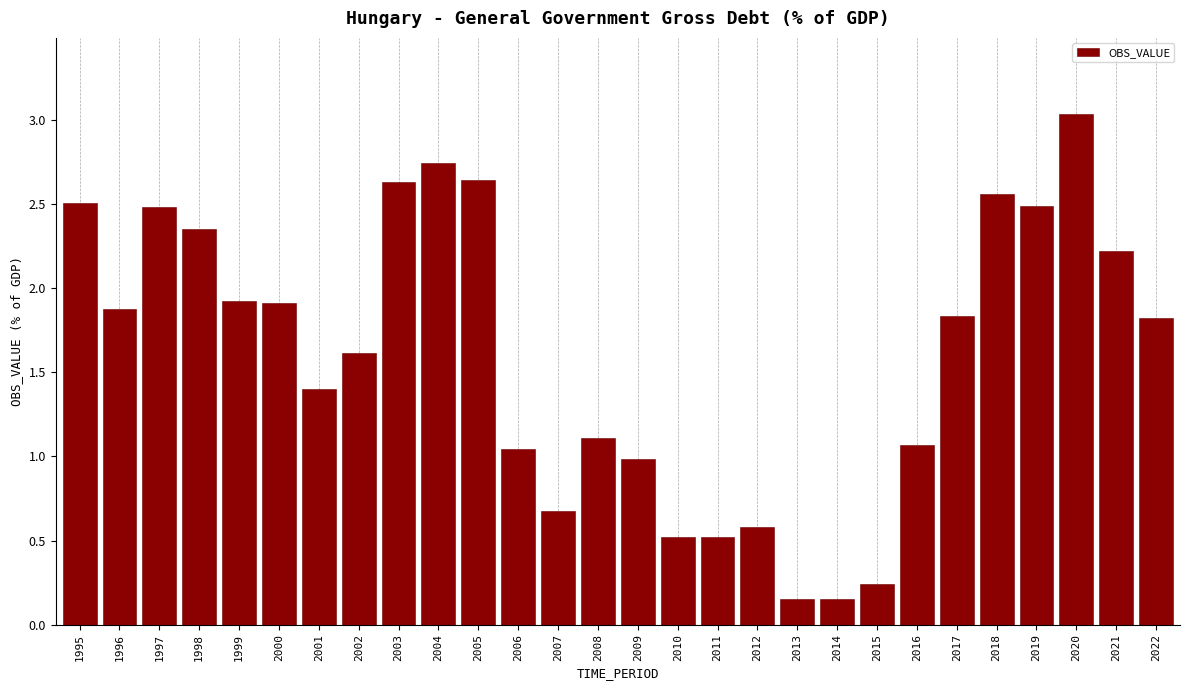

What is the change in value from 1996 to 2018?

+0.7